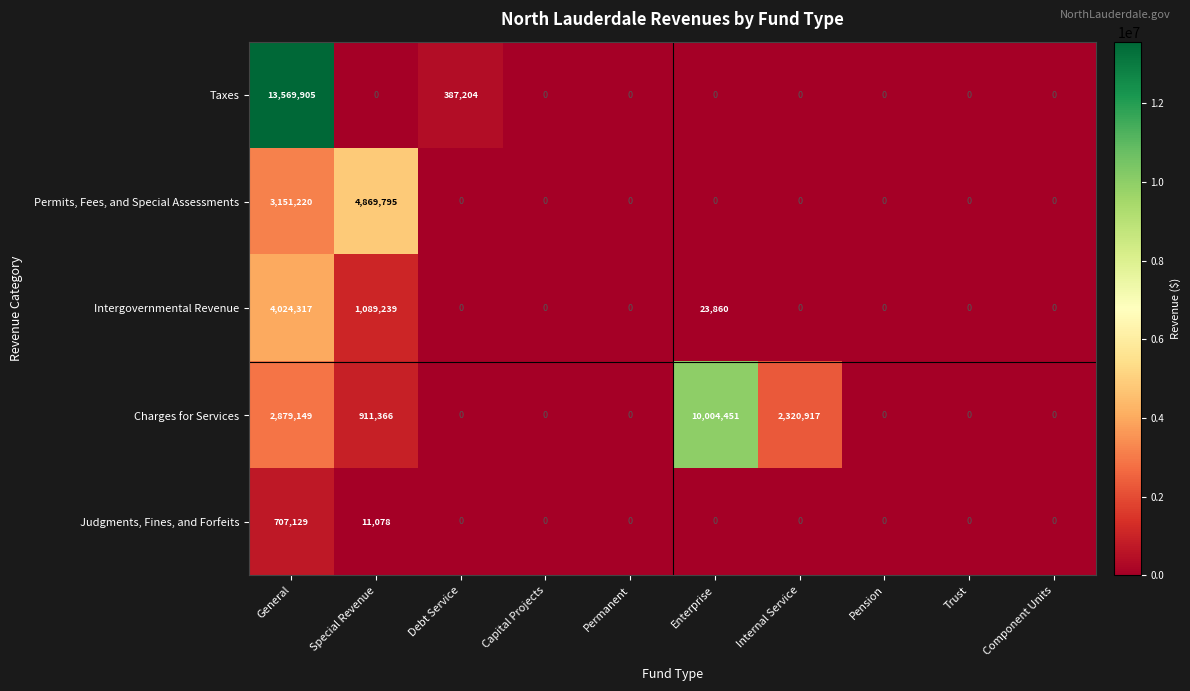

What is the difference between the highest and lowest values at Special Revenue?

4869795